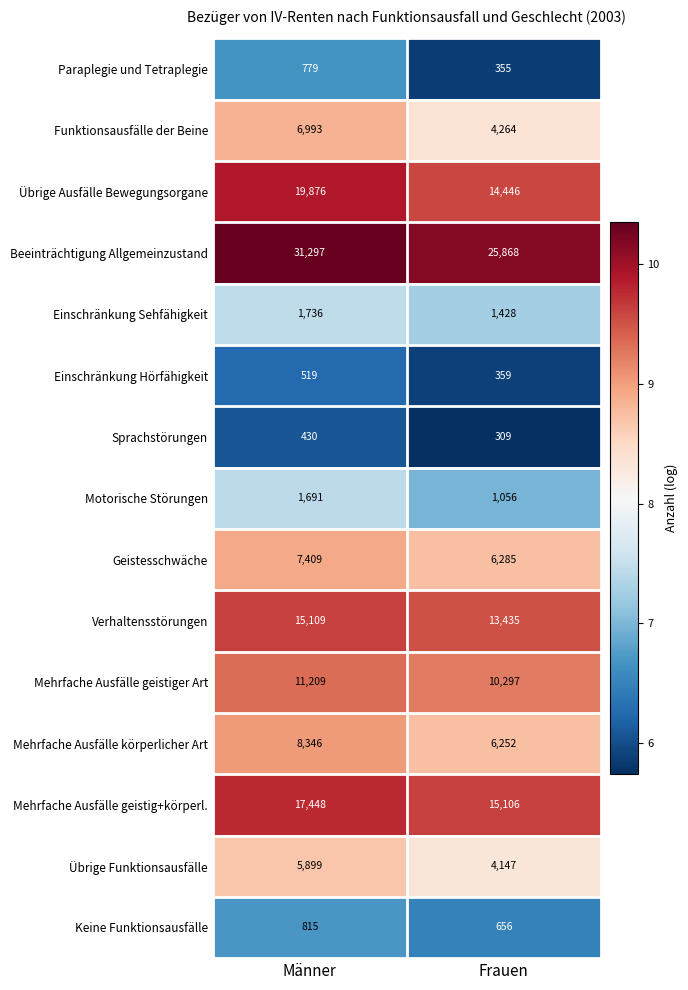

What is the minimum value shown in the chart?

309